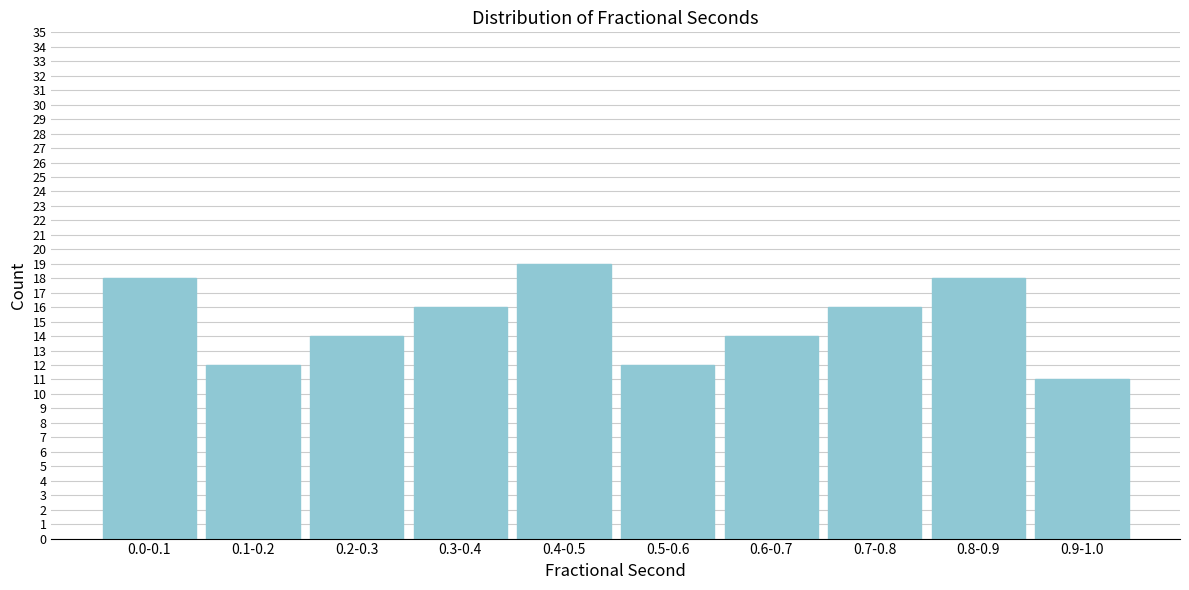

Reading left to right, list all the values displayed in this chart.

0.0-0.1=18	0.1-0.2=12	0.2-0.3=14	0.3-0.4=16	0.4-0.5=19	0.5-0.6=12	0.6-0.7=14	0.7-0.8=16	0.8-0.9=18	0.9-1.0=11